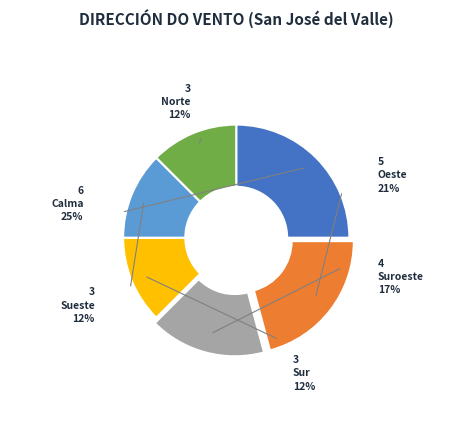

What is the largest slice in the pie chart?

Calma